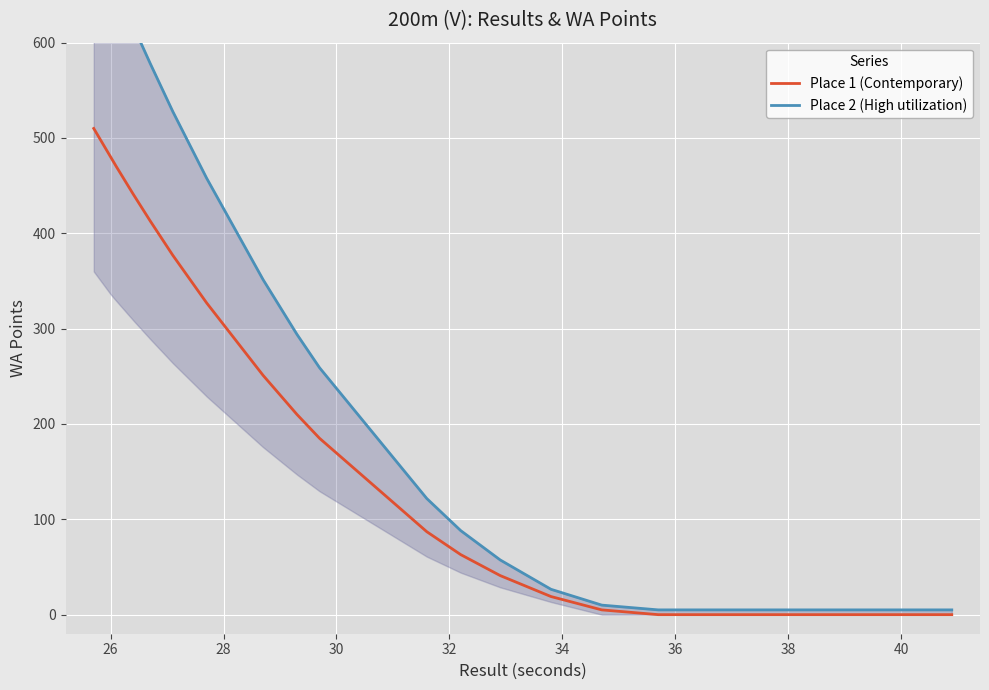

Rank the series at 26 from highest to lowest value.

Place 2 (High utilization), Place 1 (Contemporary)